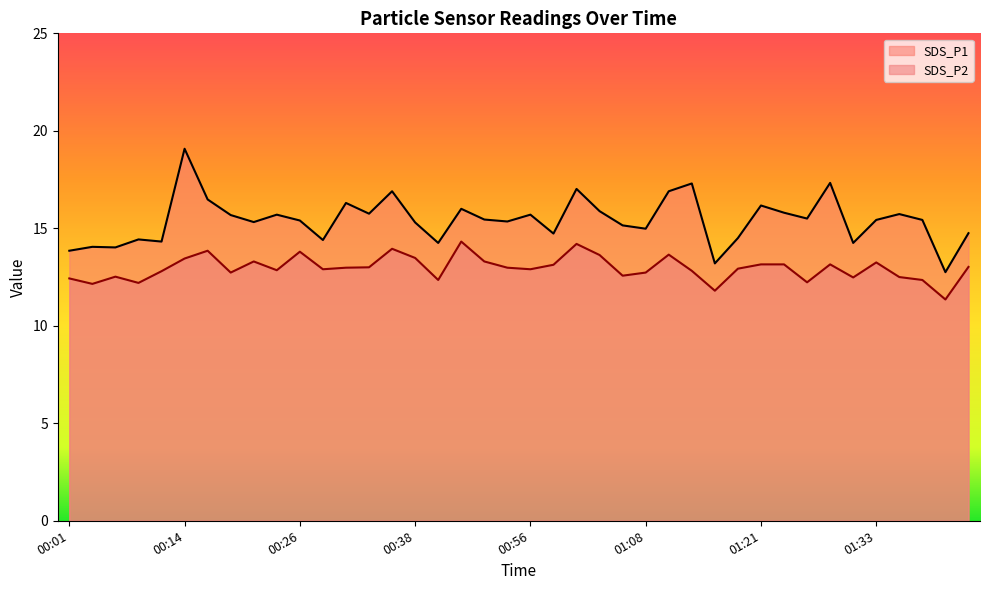

What is the sum of the SDS_P1 values at 01:01 and 00:21?

32.3